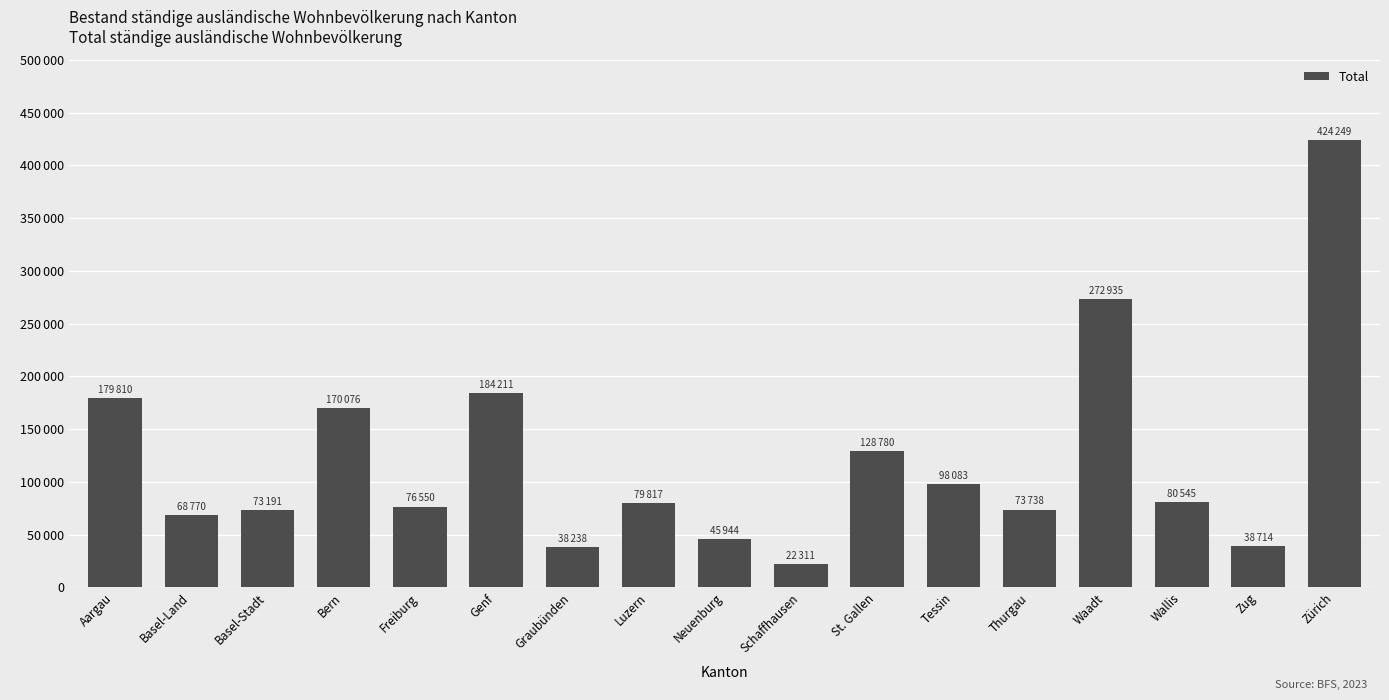

Is it true that the value at Tessin is 141184?

False